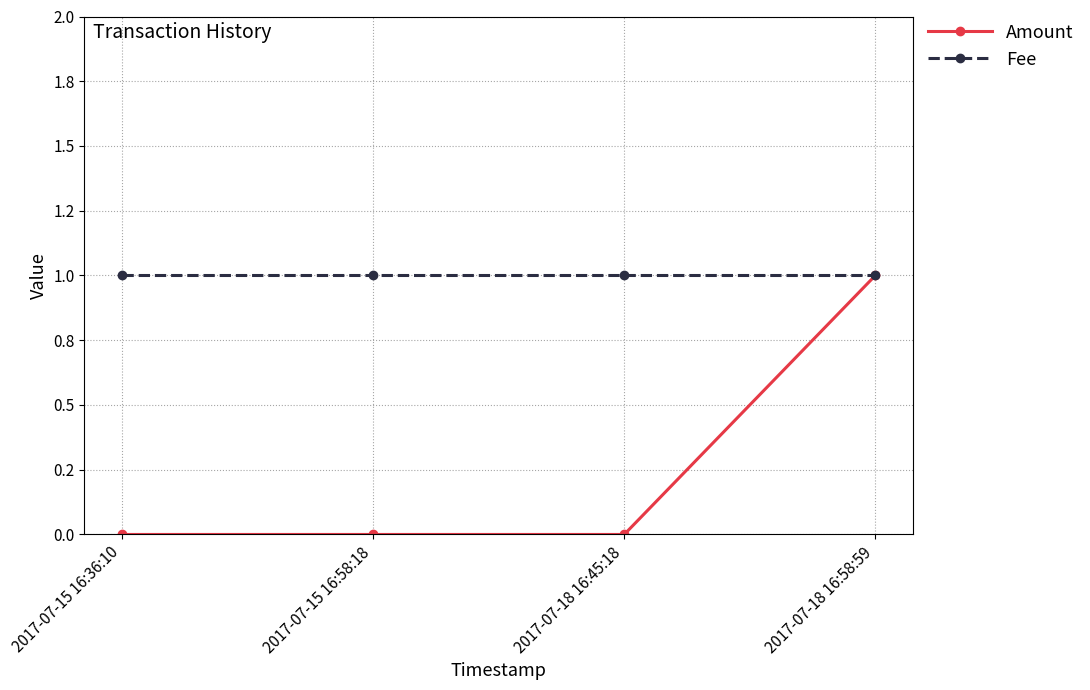

The value of Amount at 2017-07-15 16:36:10 is 0. True or false?

True